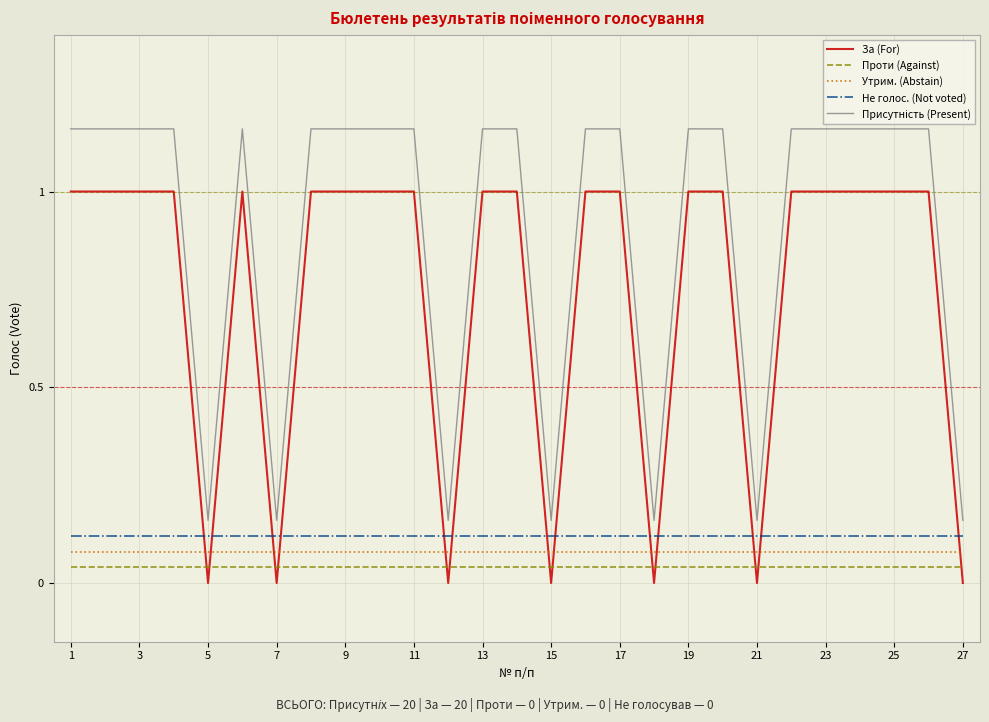

What is the minimum value for Не голос. (Not voted)?

0.1